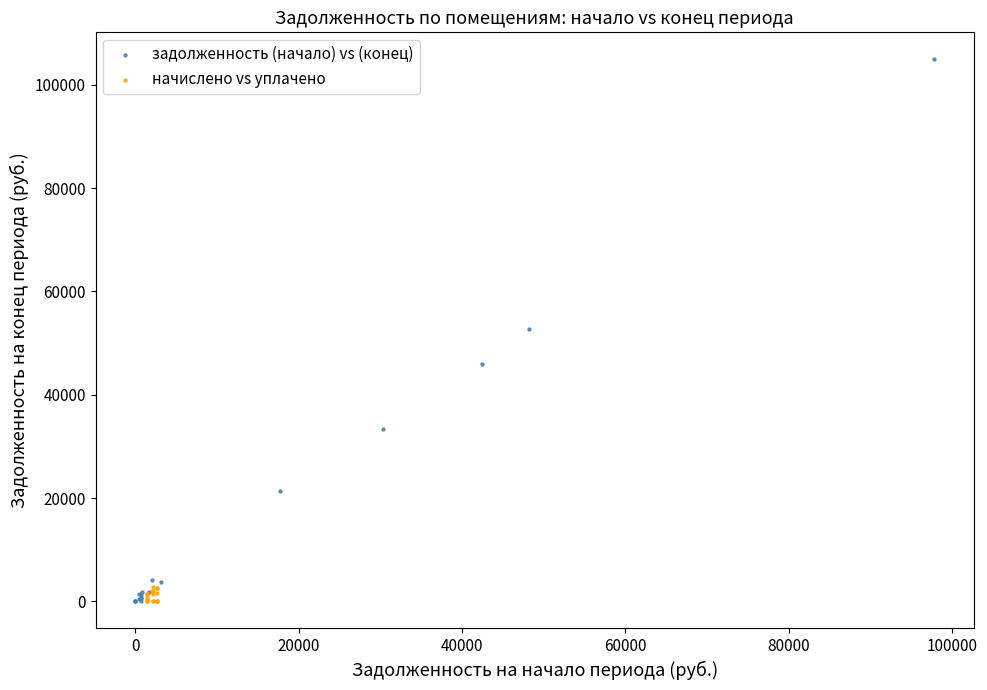

Which series has the largest Y range (max minus min)?

задолженность (начало) vs (конец)